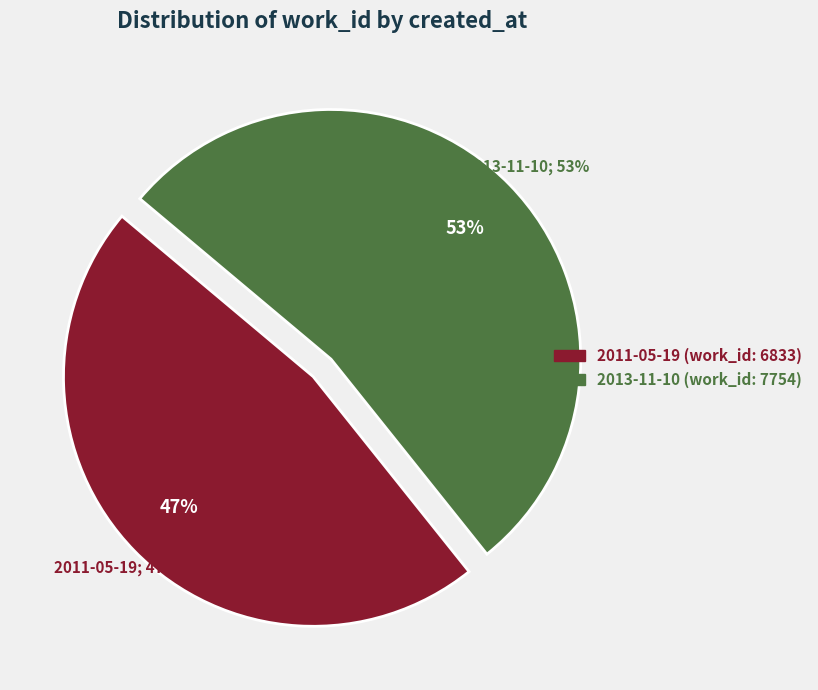

To the nearest percent, what percentage of the pie is 2013-11-10?

53%